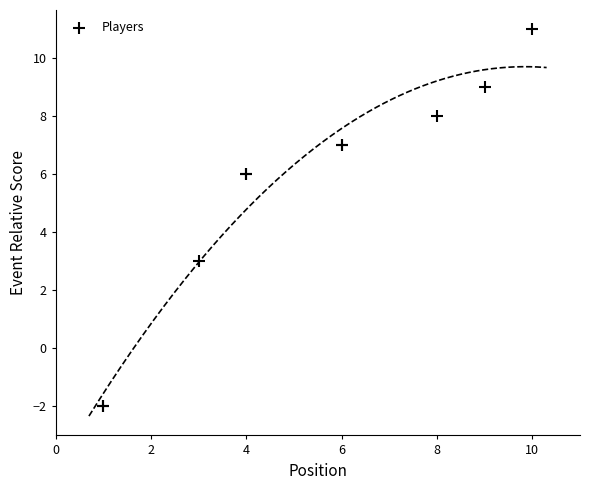

What Y value in the scatter plot is closest to 4?

3